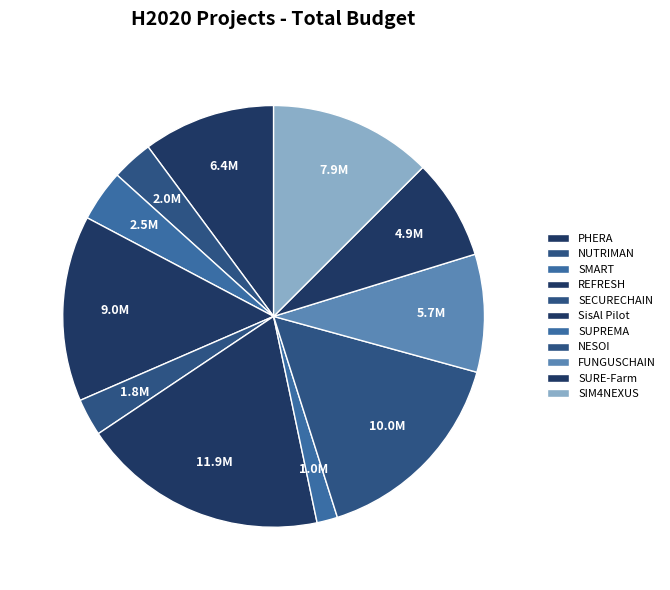

The SECURECHAIN slice represents 1% of the pie. True or false?

False